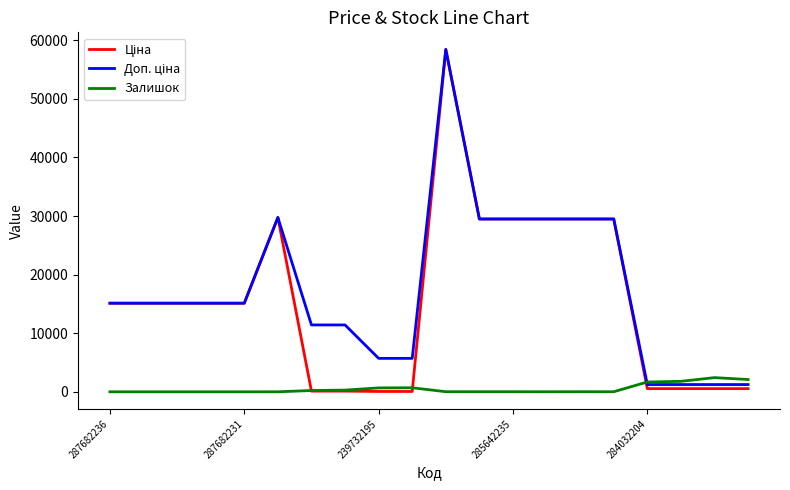

What is the maximum value shown in the chart?

58426.5